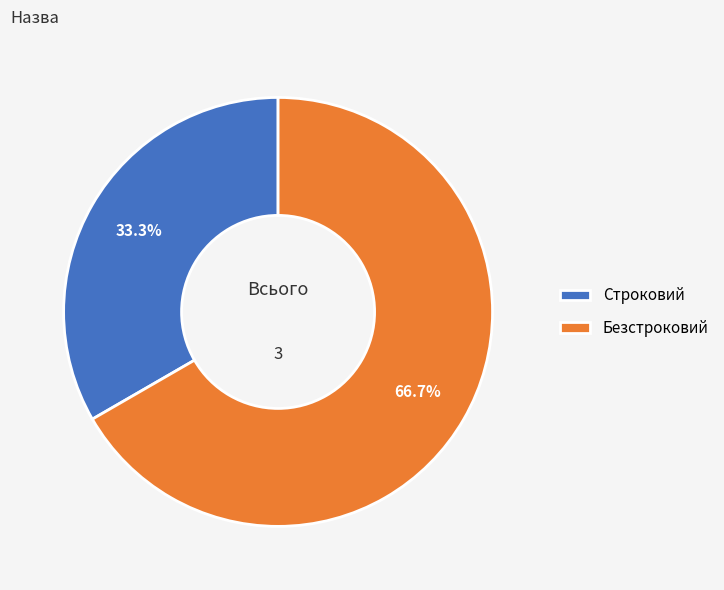

Do Безстроковий and Строковий together represent more than half of the pie?

Yes